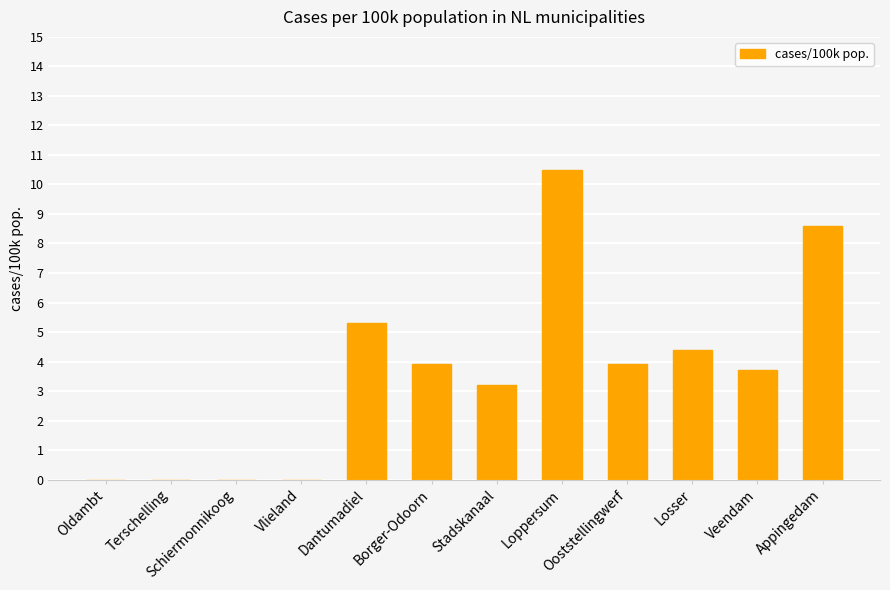

Reading right to left, extract all data points from this chart.

Appingedam=8.6	Veendam=3.7	Losser=4.4	Ooststellingwerf=3.9	Loppersum=10.5	Stadskanaal=3.2	Borger-Odoorn=3.9	Dantumadiel=5.3	Vlieland=0.0	Schiermonnikoog=0.0	Terschelling=0.0	Oldambt=0.0